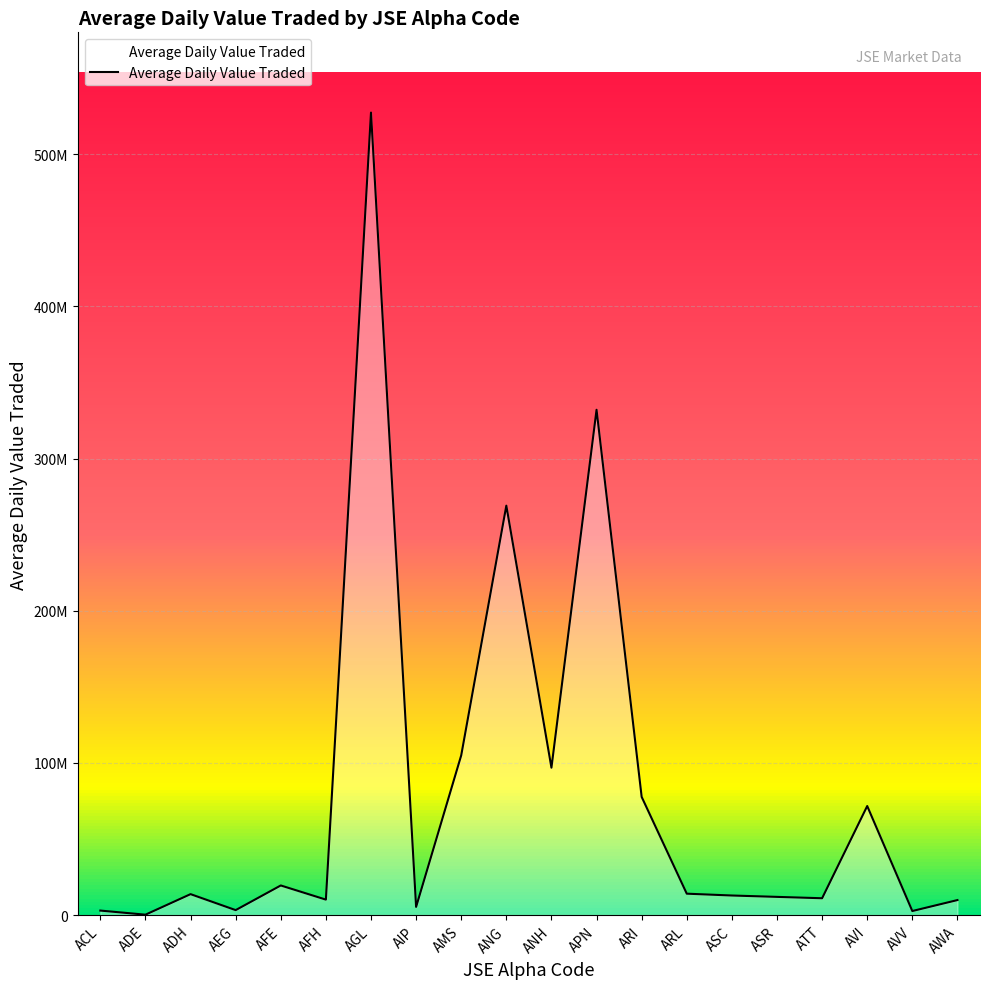

What is the value of the 7th point from the left?

527400000